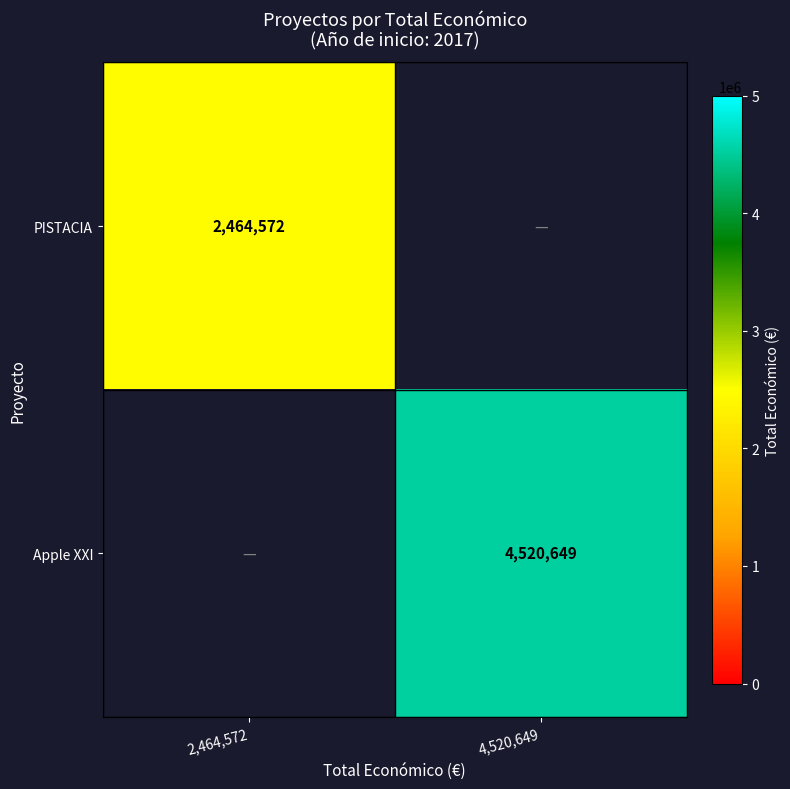

What is the smallest value displayed?

2464572.0